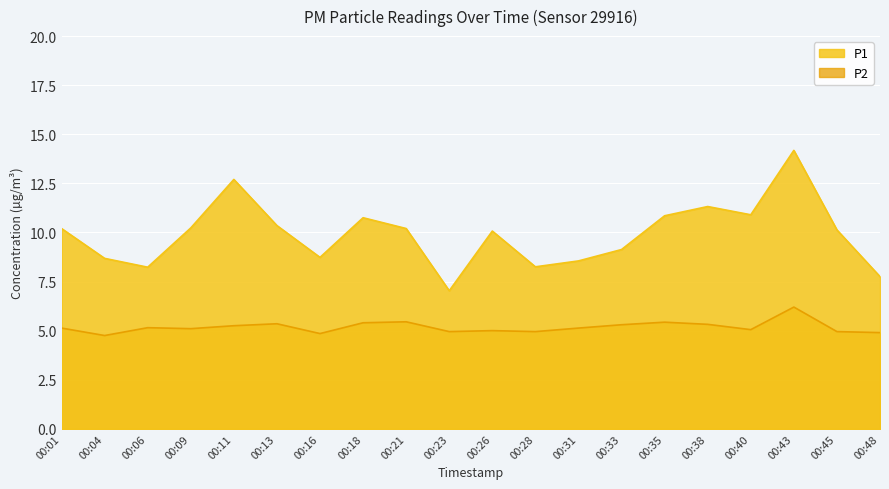

How many interior local valleys does the P1 series have?

5